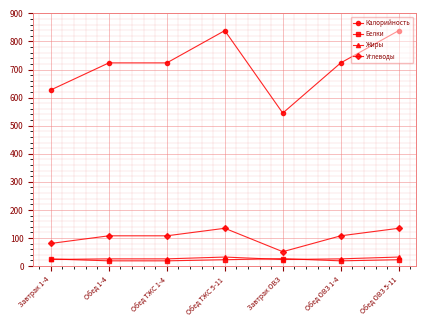

True or false: Белки and Углеводы cross at least once.

False